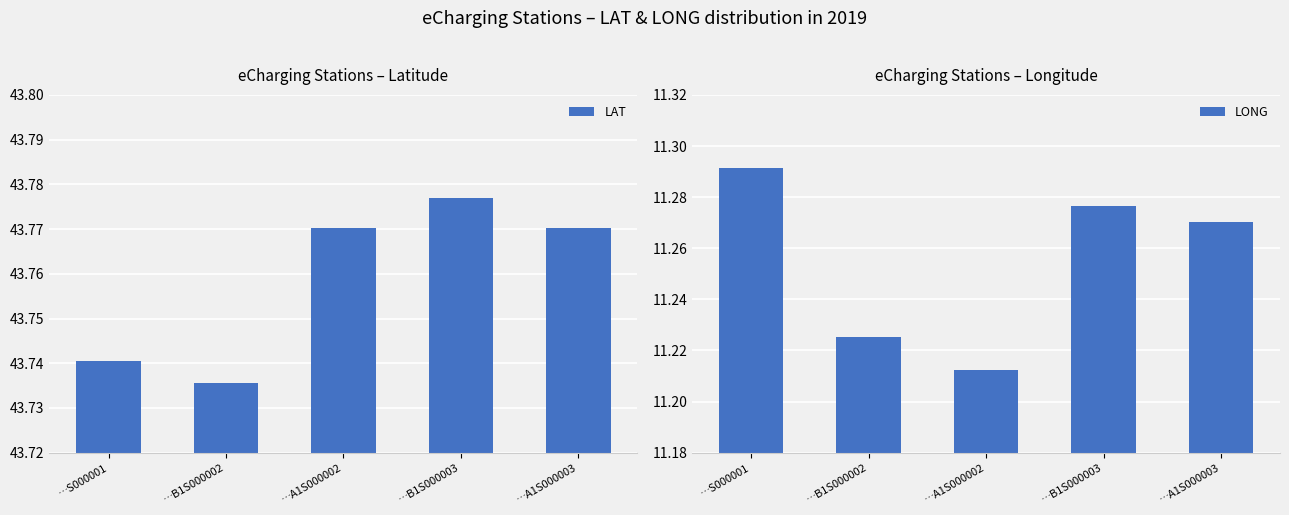

What is the greatest value displayed?

43.8